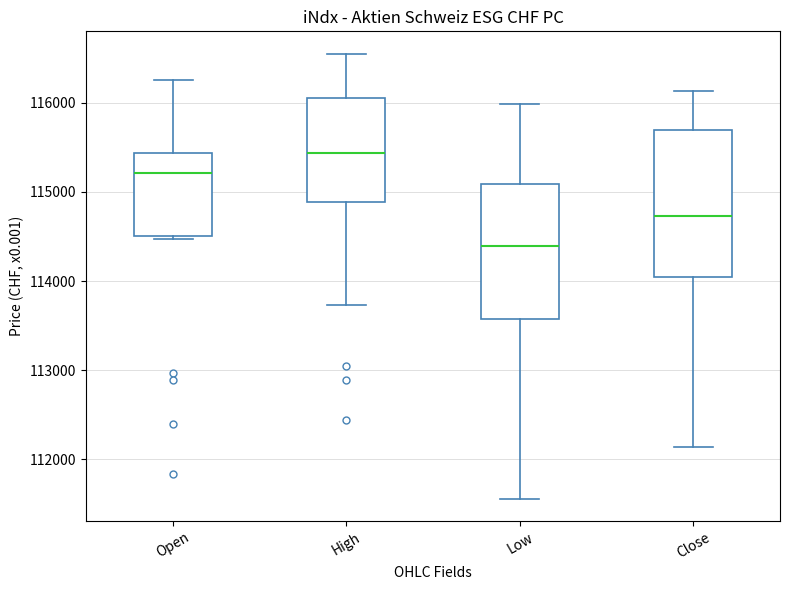

Which box is the tallest, from its lower edge to its upper edge?

Close